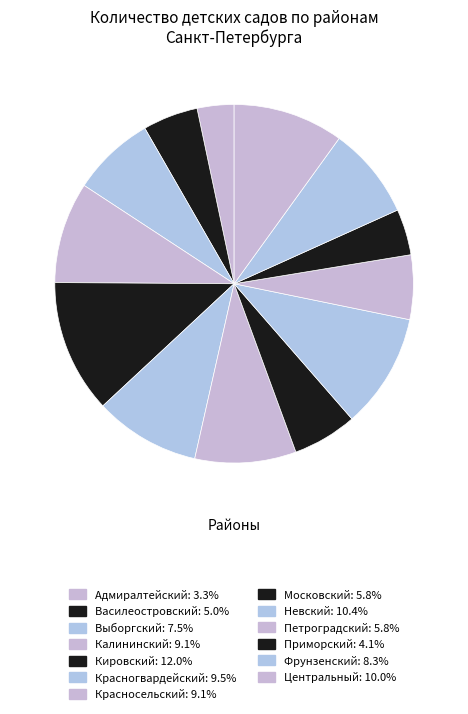

To the nearest percent, what percentage of the pie is Центральный?

10%